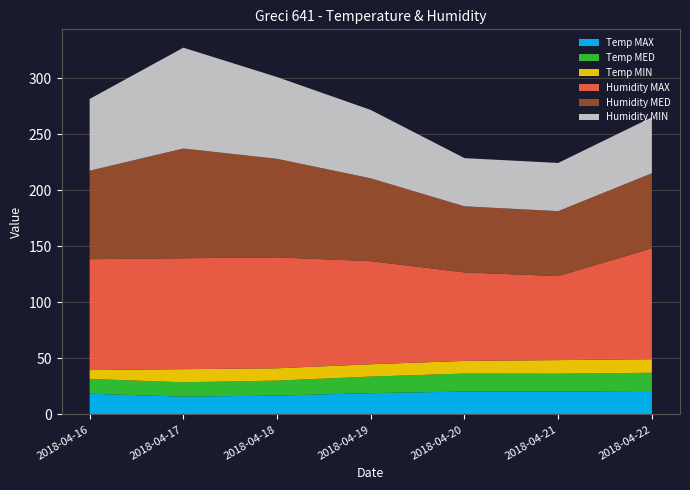

Reading right to left, extract all data points from this chart.

Temp MAX: 2018-04-22=21.0	2018-04-21=20.4	2018-04-20=20.4	2018-04-19=19.0	2018-04-18=16.8	2018-04-17=15.9	2018-04-16=18.5
Temp MED: 2018-04-22=16.2	2018-04-21=16.0	2018-04-20=16.1	2018-04-19=14.8	2018-04-18=13.4	2018-04-17=12.8	2018-04-16=13.2
Temp MIN: 2018-04-22=12.1	2018-04-21=12.1	2018-04-20=11.3	2018-04-19=11.0	2018-04-18=11.0	2018-04-17=11.7	2018-04-16=7.9
Humidity MAX: 2018-04-22=99.0	2018-04-21=75.0	2018-04-20=79.0	2018-04-19=92.0	2018-04-18=99.0	2018-04-17=99.0	2018-04-16=99.0
Humidity MED: 2018-04-22=67.0	2018-04-21=58.0	2018-04-20=59.0	2018-04-19=74.0	2018-04-18=88.0	2018-04-17=98.0	2018-04-16=79.0
Humidity MIN: 2018-04-22=50.0	2018-04-21=43.0	2018-04-20=43.0	2018-04-19=61.0	2018-04-18=73.0	2018-04-17=90.0	2018-04-16=64.0